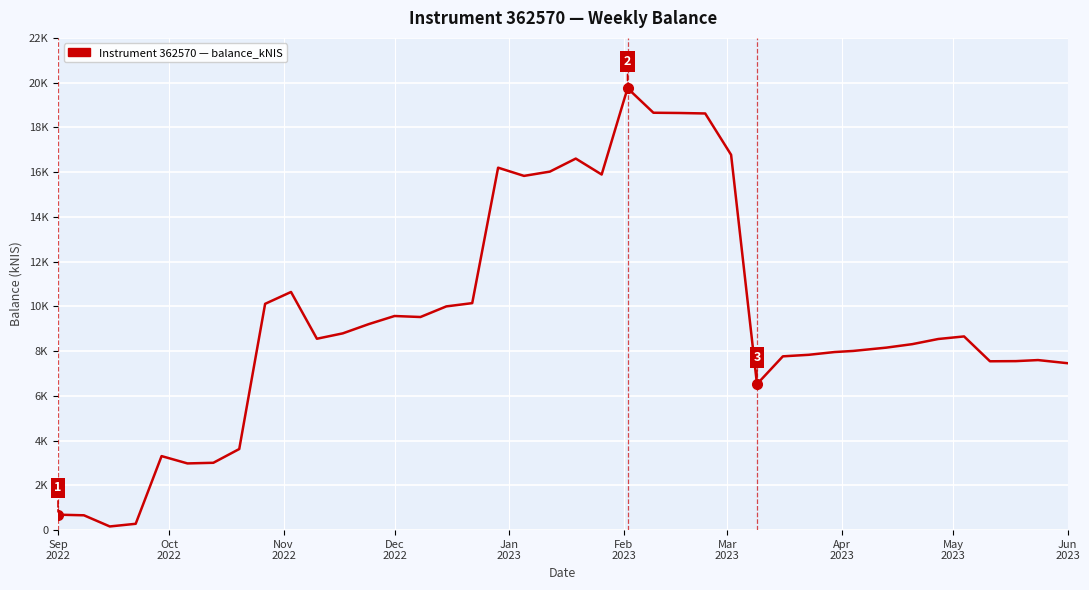

Does the chart display data point markers on the line(s)?

No